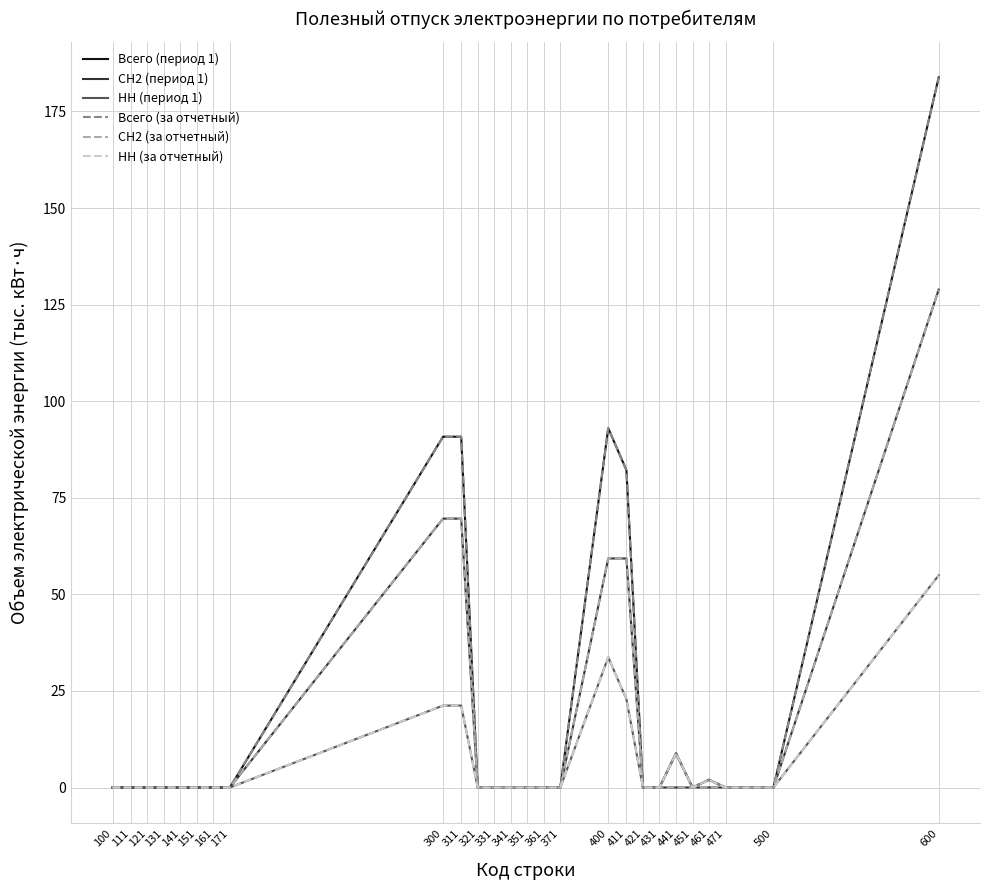

At which label is СН2 (за отчетный) closest to 64?

400